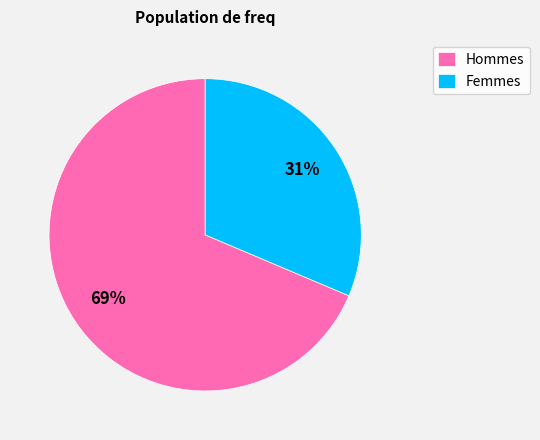

Do Hommes and Femmes together represent more than half of the pie?

Yes